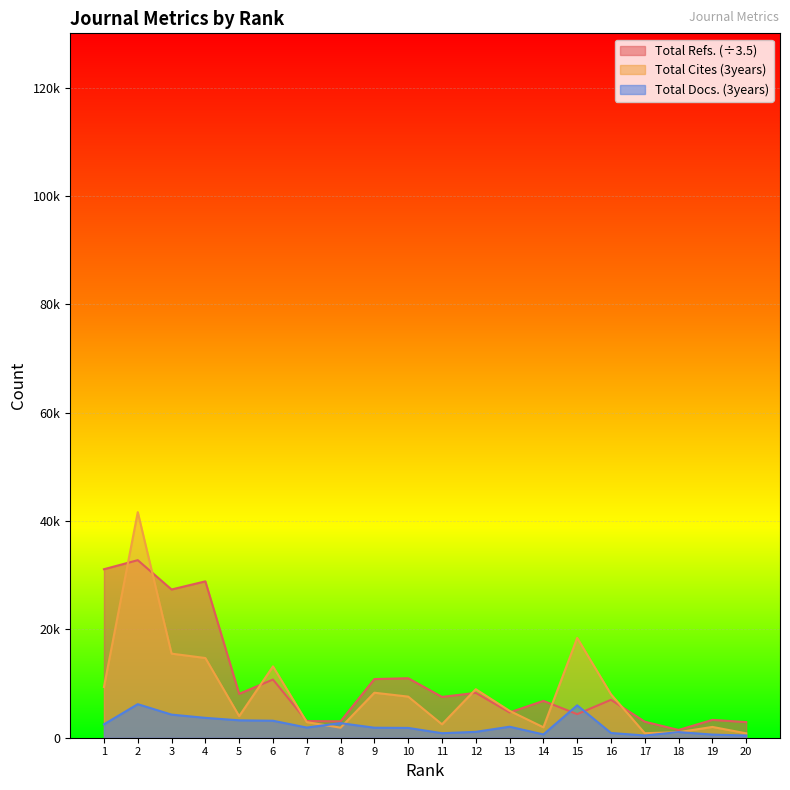

List the series in order of their peak value, lowest first.

Total Docs. (3years), Total Refs. (÷3.5), Total Cites (3years)